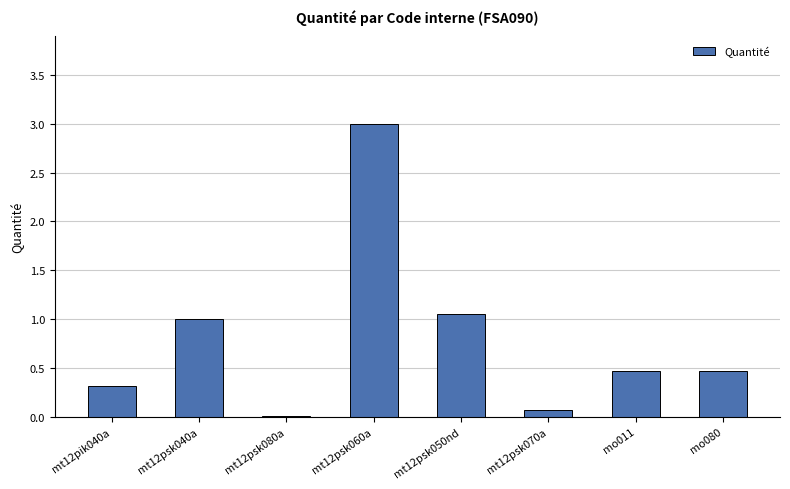

The value at mt12psk060a is 3.0. True or false?

True